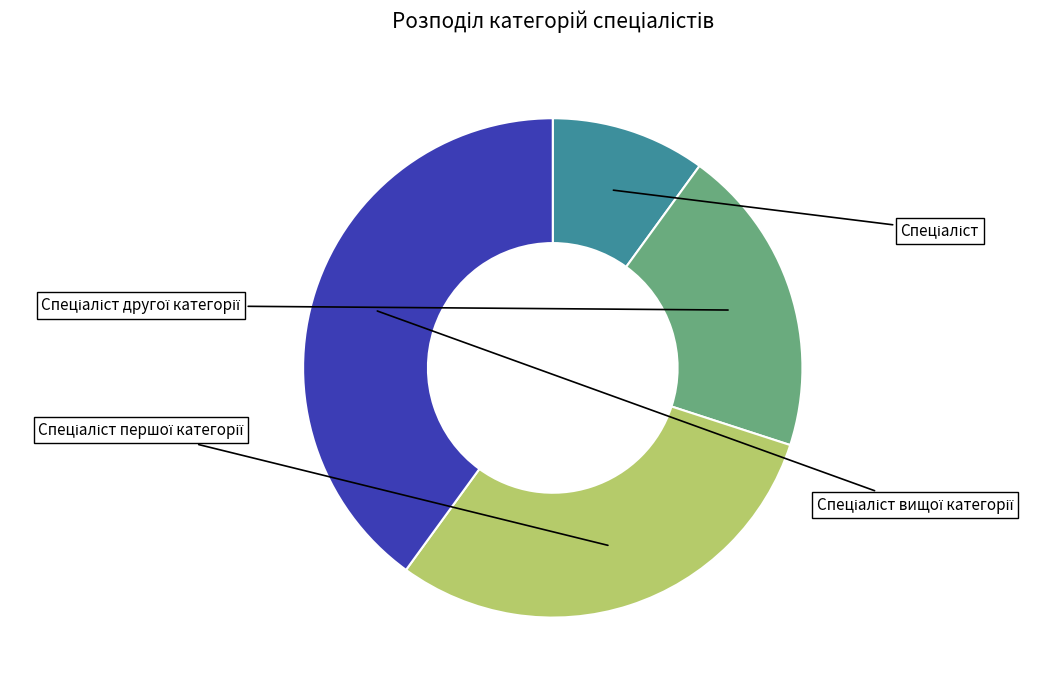

Is Спеціаліст першої категорії the majority of the pie?

No